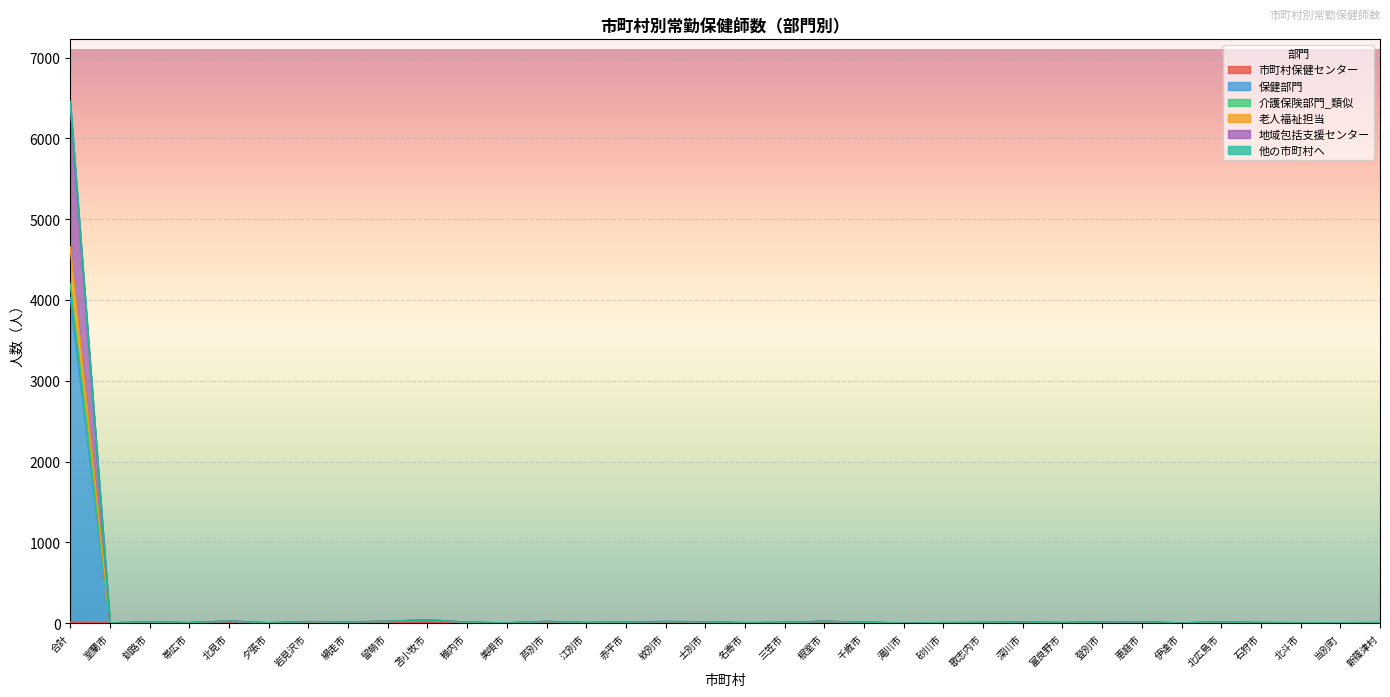

Reading left to right, list all the values displayed in this chart.

市町村保健センター: 合計=8	室蘭市=0	釧路市=0	帯広市=0	北見市=0	夕張市=0	岩見沢市=14	網走市=10	留萌市=0	苫小牧市=9	稚内市=8	美唄市=0	芦別市=12	江別市=0	赤平市=9	紋別市=13	士別市=10	名寄市=1	三笠市=0	根室市=20	千歳市=7	滝川市=0	砂川市=0	歌志内市=0	深川市=10	富良野市=0	登別市=12	恵庭市=8	伊達市=0	北広島市=13	石狩市=0	北斗市=0	当別町=0	新篠津村=0
保健部門: 合計=6452	室蘭市=1	釧路市=14	帯広市=5	北見市=24	夕張市=3	岩見沢市=17	網走市=13	留萌市=21	苫小牧市=39	稚内市=10	美唄市=1	芦別市=19	江別市=6	赤平市=11	紋別市=18	士別市=15	名寄市=4	三笠市=8	根室市=20	千歳市=10	滝川市=0	砂川市=4	歌志内市=7	深川市=13	富良野市=5	登別市=14	恵庭市=15	伊達市=0	北広島市=13	石狩市=6	北斗市=3	当別町=2	新篠津村=5
介護保険部門_類似: 合計=6418	室蘭市=1	釧路市=14	帯広市=5	北見市=24	夕張市=3	岩見沢市=17	網走市=13	留萌市=21	苫小牧市=39	稚内市=10	美唄市=1	芦別市=19	江別市=6	赤平市=11	紋別市=18	士別市=15	名寄市=4	三笠市=8	根室市=20	千歳市=10	滝川市=0	砂川市=4	歌志内市=7	深川市=13	富良野市=5	登別市=14	恵庭市=15	伊達市=0	北広島市=13	石狩市=6	北斗市=3	当別町=2	新篠津村=5
老人福祉担当: 合計=4655	室蘭市=1	釧路市=14	帯広市=5	北見市=24	夕張市=0	岩見沢市=14	網走市=11	留萌市=19	苫小牧市=39	稚内市=8	美唄市=1	芦別市=18	江別市=5	赤平市=9	紋別市=16	士別市=10	名寄市=1	三笠市=7	根室市=20	千歳市=7	滝川市=0	砂川市=3	歌志内市=5	深川市=10	富良野市=4	登別市=12	恵庭市=15	伊達市=0	北広島市=13	石狩市=6	北斗市=3	当別町=0	新篠津村=3
地域包括支援センター: 合計=4196	室蘭市=0	釧路市=14	帯広市=0	北見市=24	夕張市=0	岩見沢市=14	網走市=10	留萌市=19	苫小牧市=39	稚内市=8	美唄市=1	芦別市=18	江別市=5	赤平市=9	紋別市=16	士別市=10	名寄市=1	三笠市=7	根室市=20	千歳市=7	滝川市=0	砂川市=3	歌志内市=5	深川市=10	富良野市=4	登別市=12	恵庭市=11	伊達市=0	北広島市=13	石狩市=0	北斗市=3	当別町=0	新篠津村=3
他の市町村へ: 合計=4029	室蘭市=0	釧路市=14	帯広市=0	北見市=24	夕張市=0	岩見沢市=14	網走市=10	留萌市=19	苫小牧市=39	稚内市=8	美唄市=1	芦別市=18	江別市=5	赤平市=9	紋別市=16	士別市=10	名寄市=1	三笠市=7	根室市=20	千歳市=7	滝川市=0	砂川市=3	歌志内市=0	深川市=10	富良野市=4	登別市=12	恵庭市=11	伊達市=0	北広島市=13	石狩市=0	北斗市=3	当別町=0	新篠津村=3